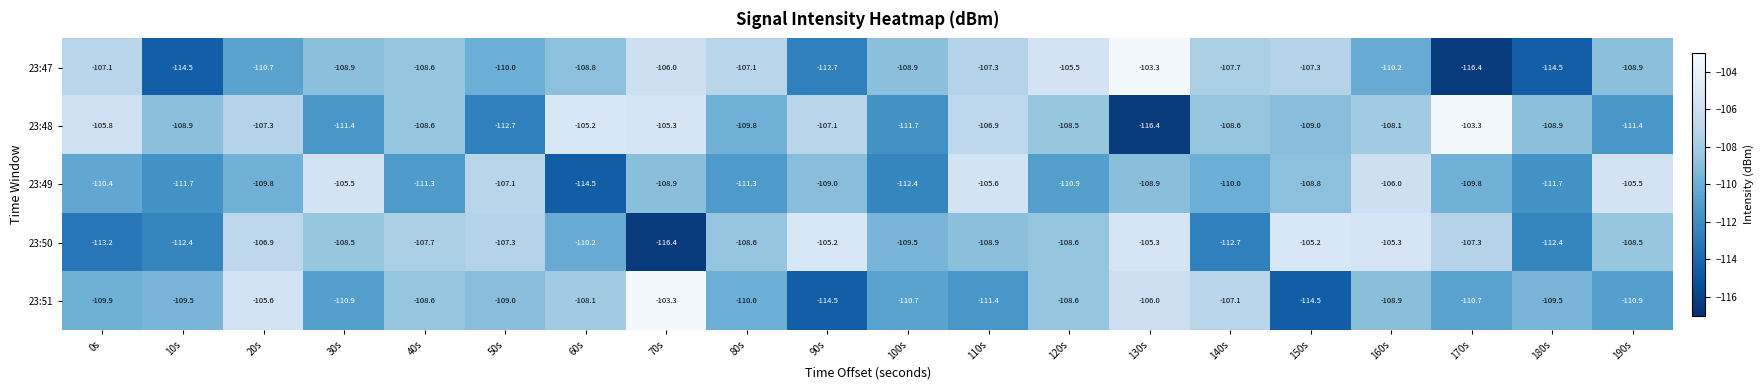

What is the average value of the 23:49 series?

-109.5